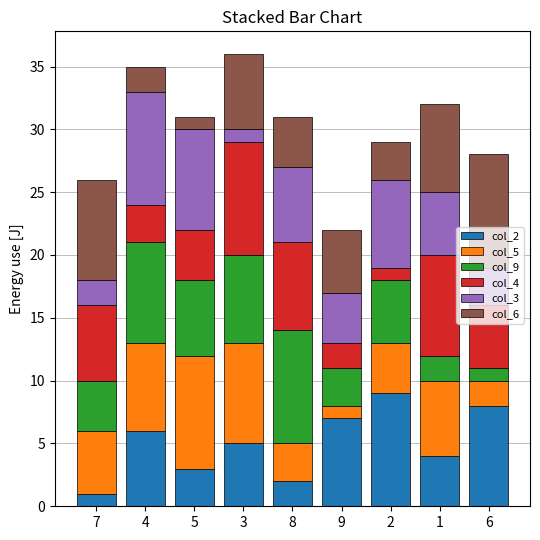

How many data points does each series have?

9